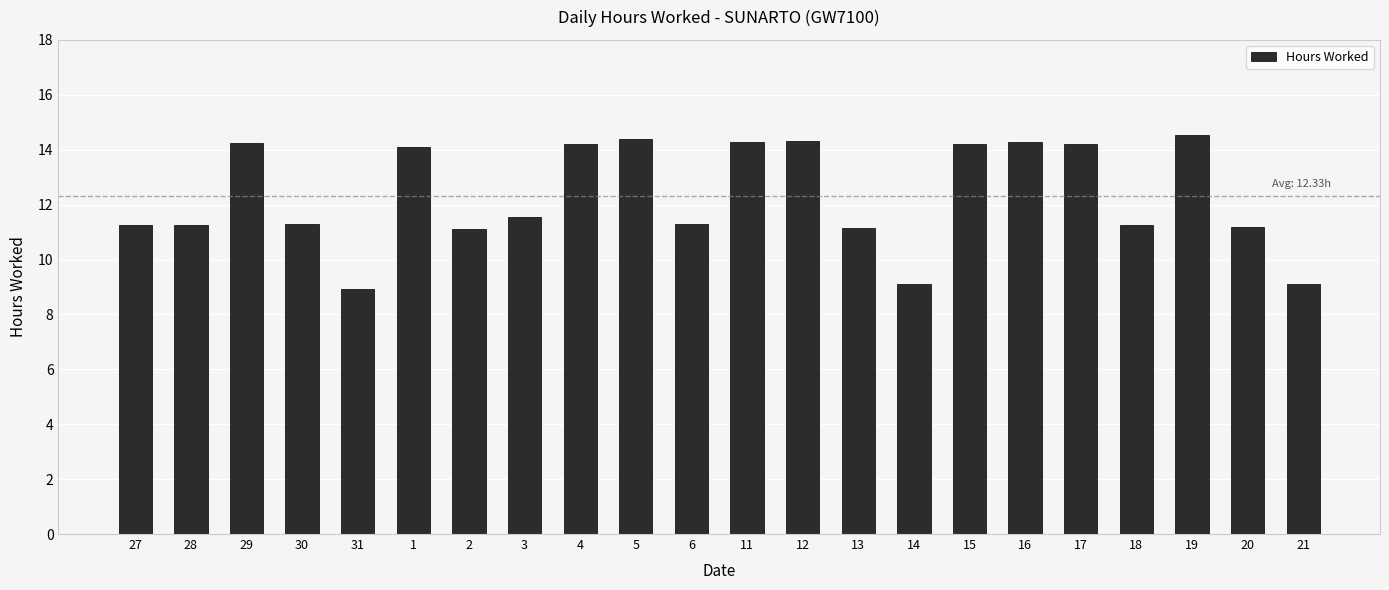

Which has a higher value, 20 or 14?

20